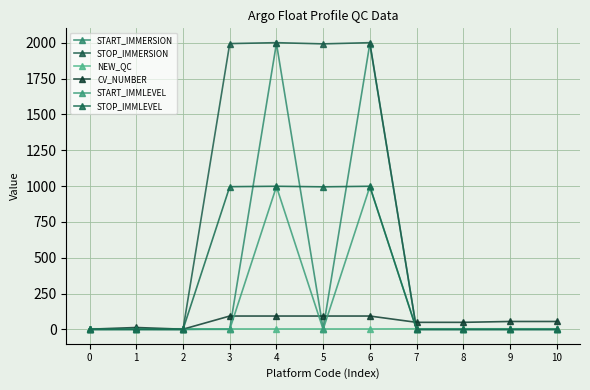

Is it true that STOP_IMMERSION equals 0.3 at 1?

False